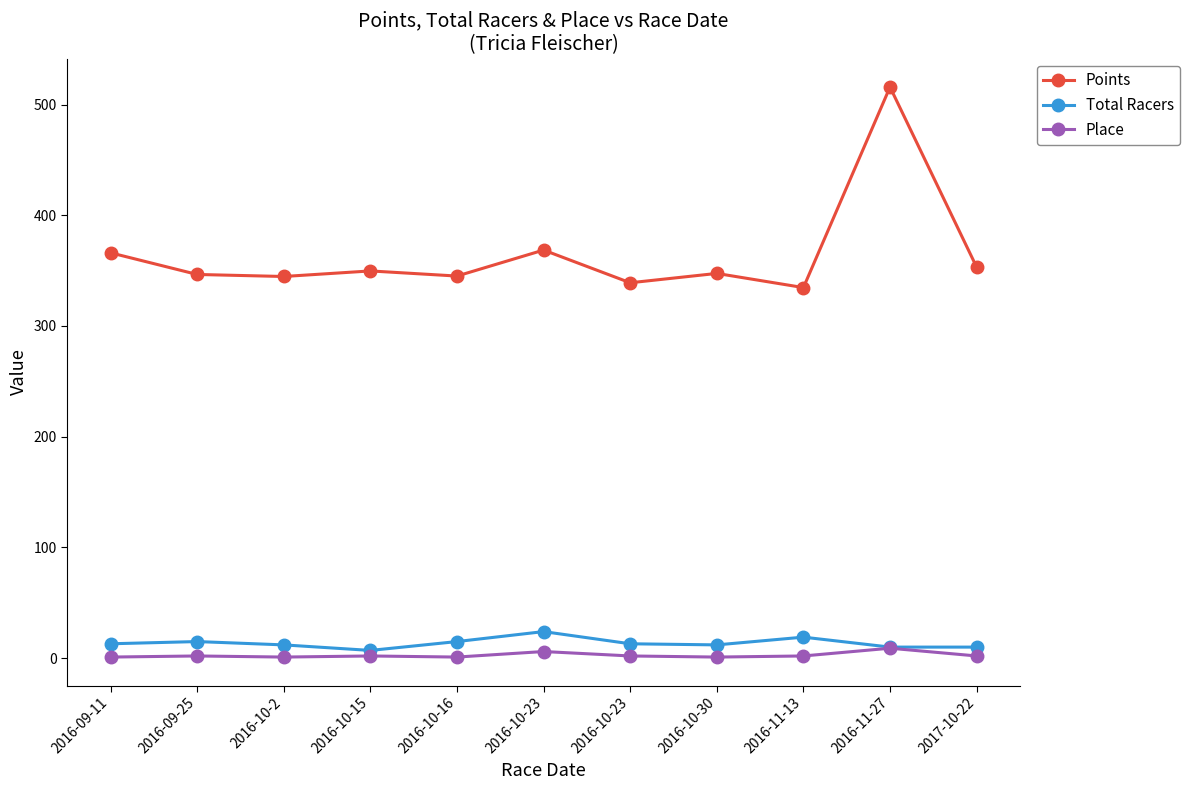

The value of Points at 2016-11-27 is 515.8. True or false?

True